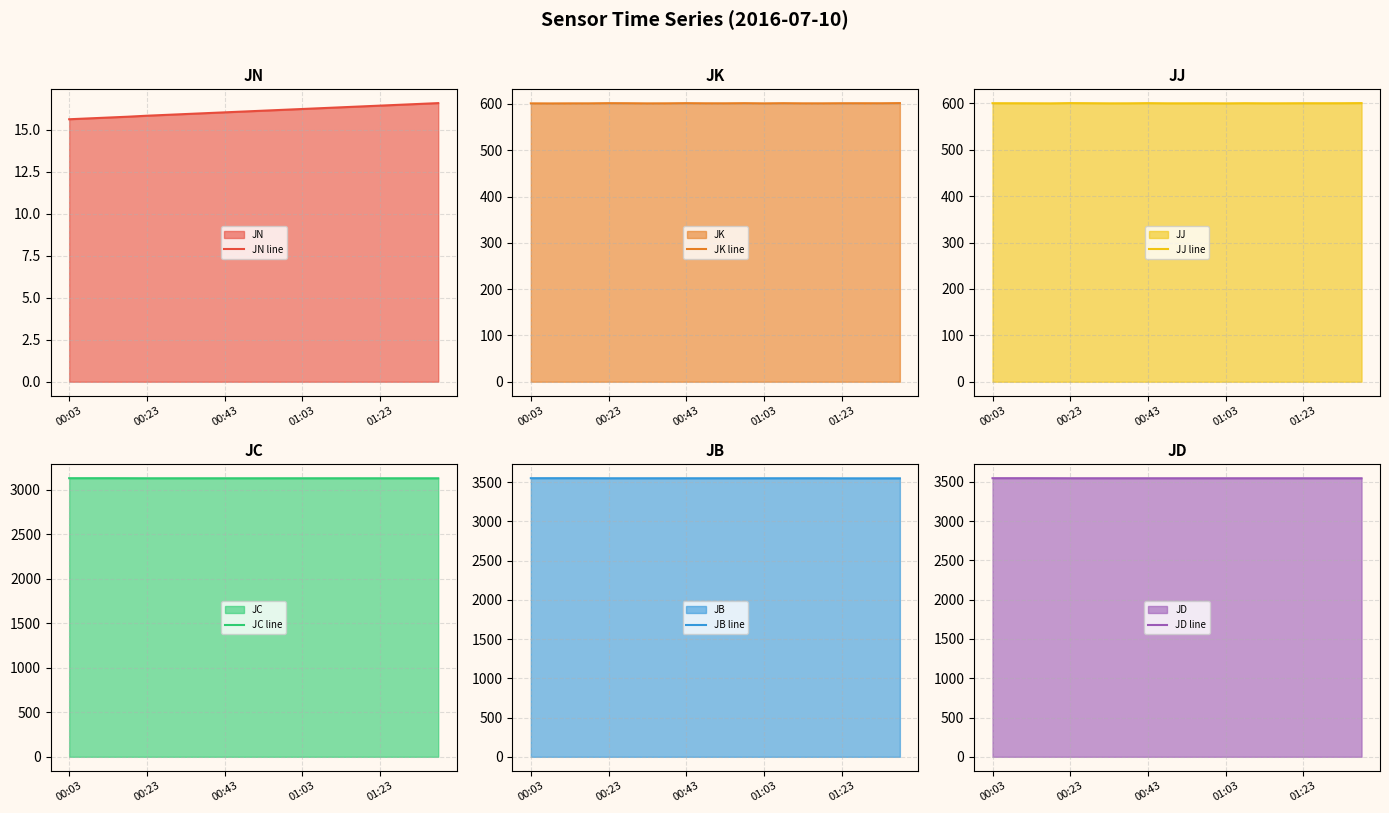

Which series changed the most between 5 and 14?

JN line